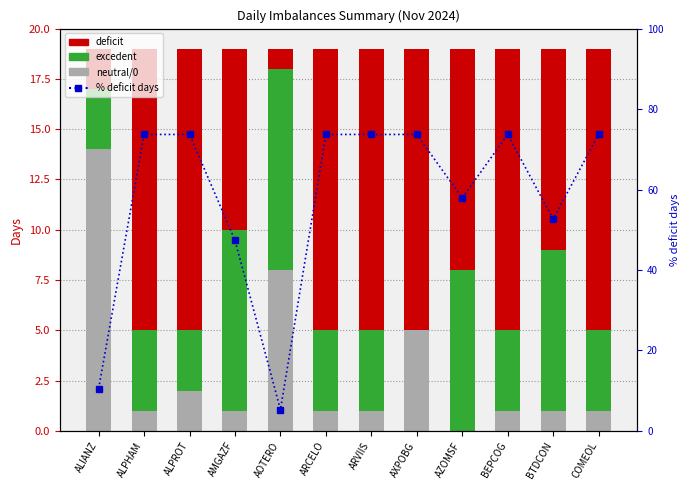

How many groups of bars are there?

12